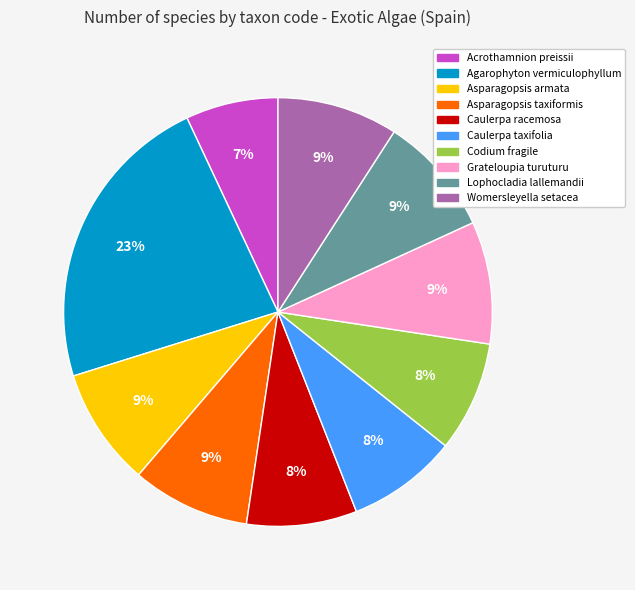

Is it true that Womersleyella setacea is 9% of the pie?

True